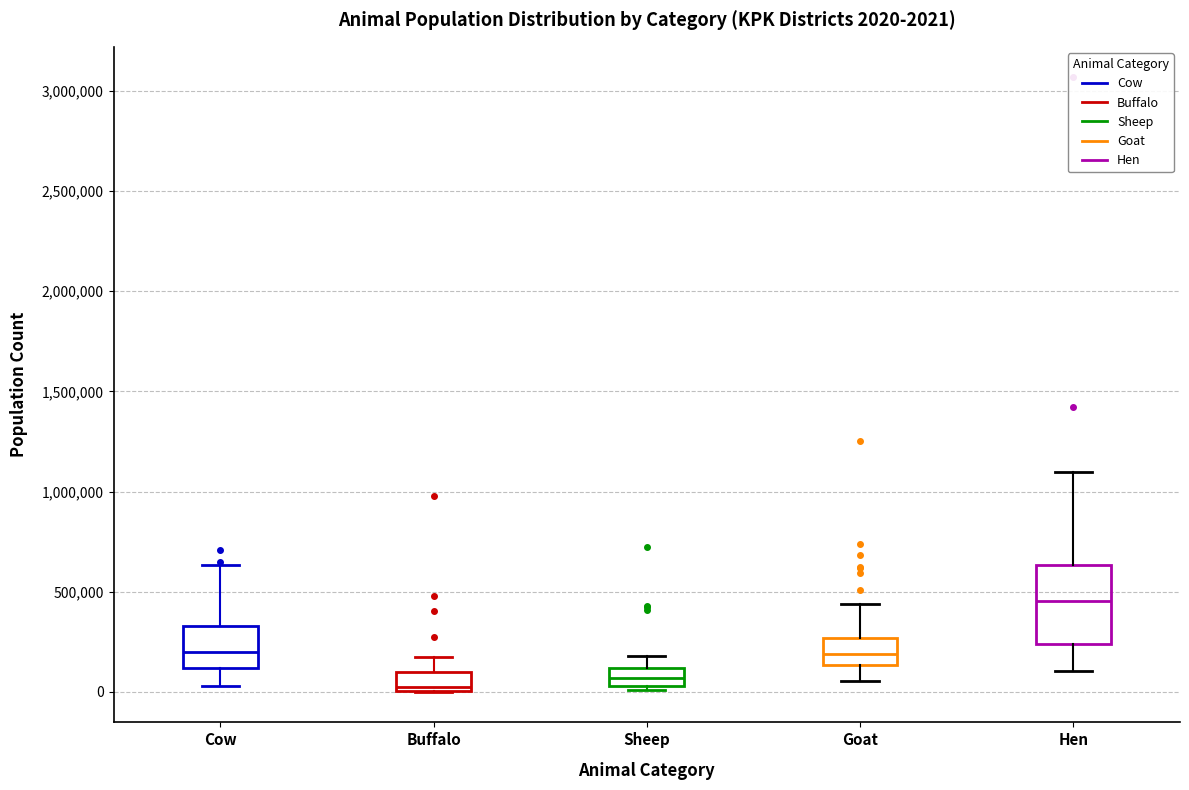

Which box has the highest median line?

Hen